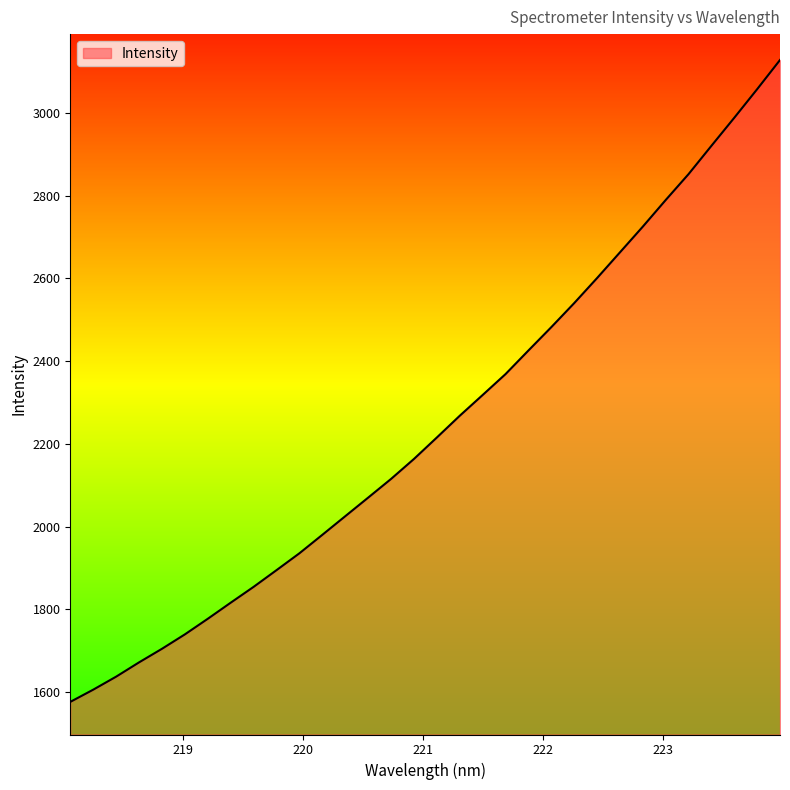

What is the difference between the maximum and minimum values?

1551.3